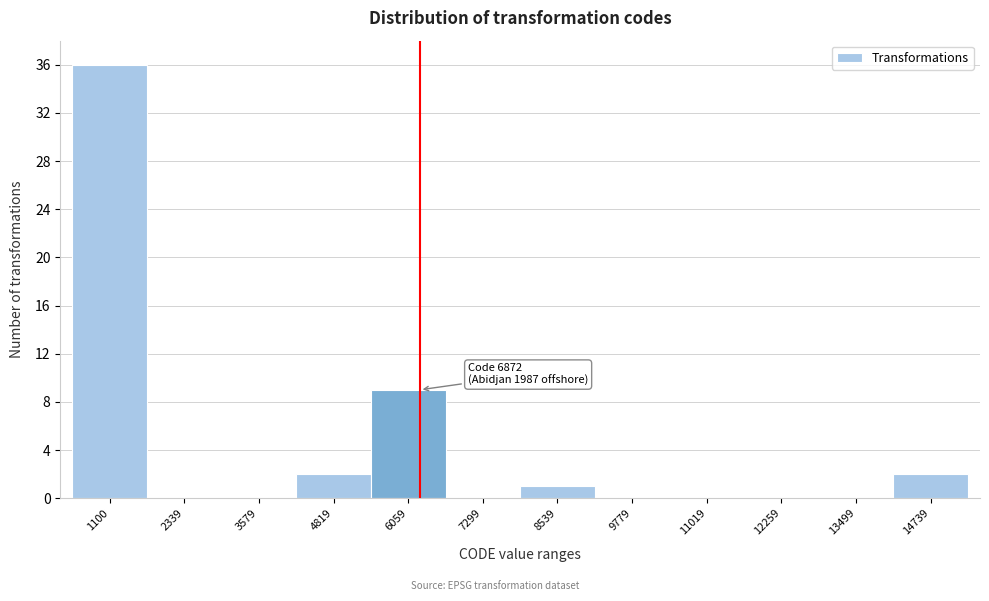

Reading left to right, what are all the values shown in this chart?

1100=36	2339=0	3579=0	4819=2	6059=9	7299=0	8539=1	9779=0	11019=0	12259=0	13499=0	14739=2